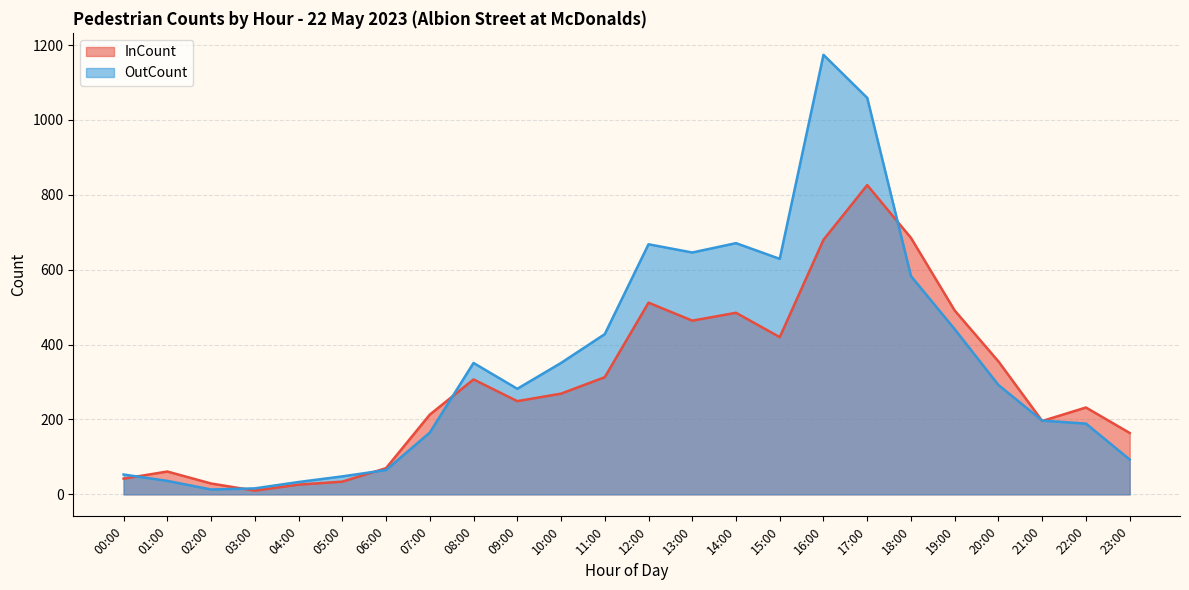

At which category is the sum across all series the highest?

17:00